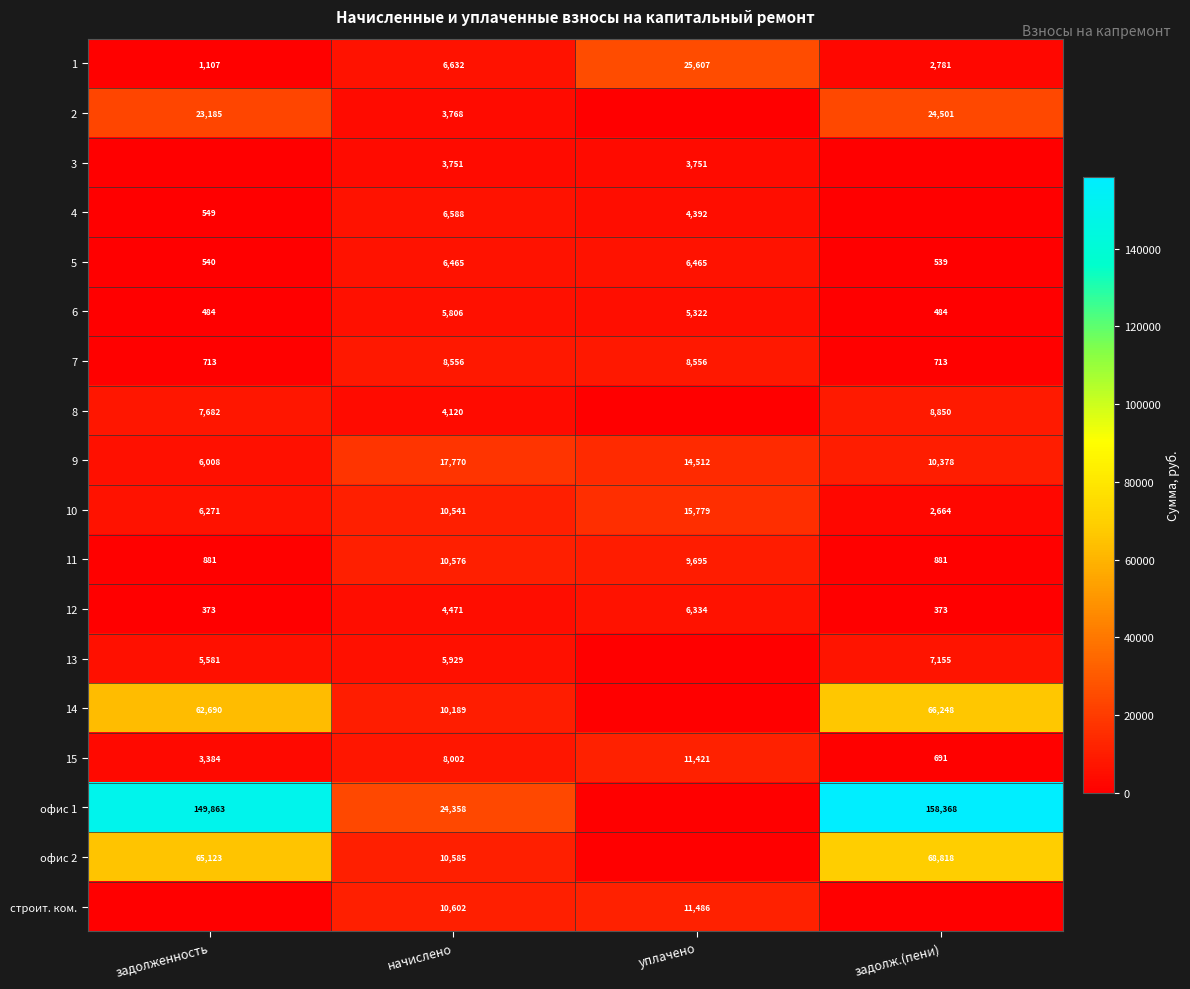

What value does the 10 series have at уплачено, to the nearest 10?

15780